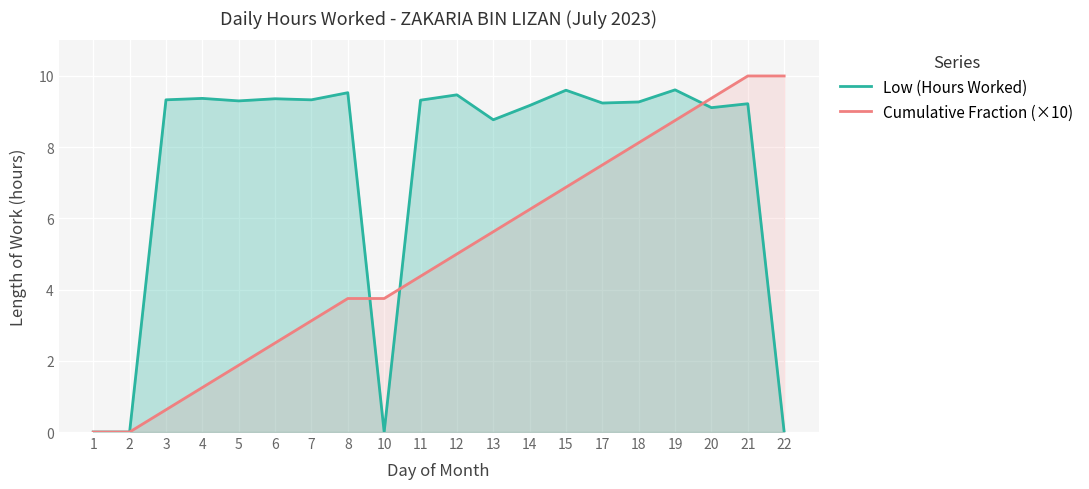

Is it true that Low (Hours Worked) equals 12.0 at 17?

False